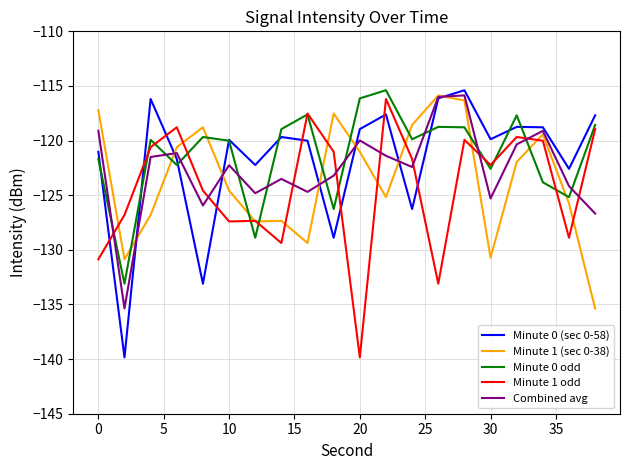

What is the highest value of the Minute 0 odd series?

-115.4